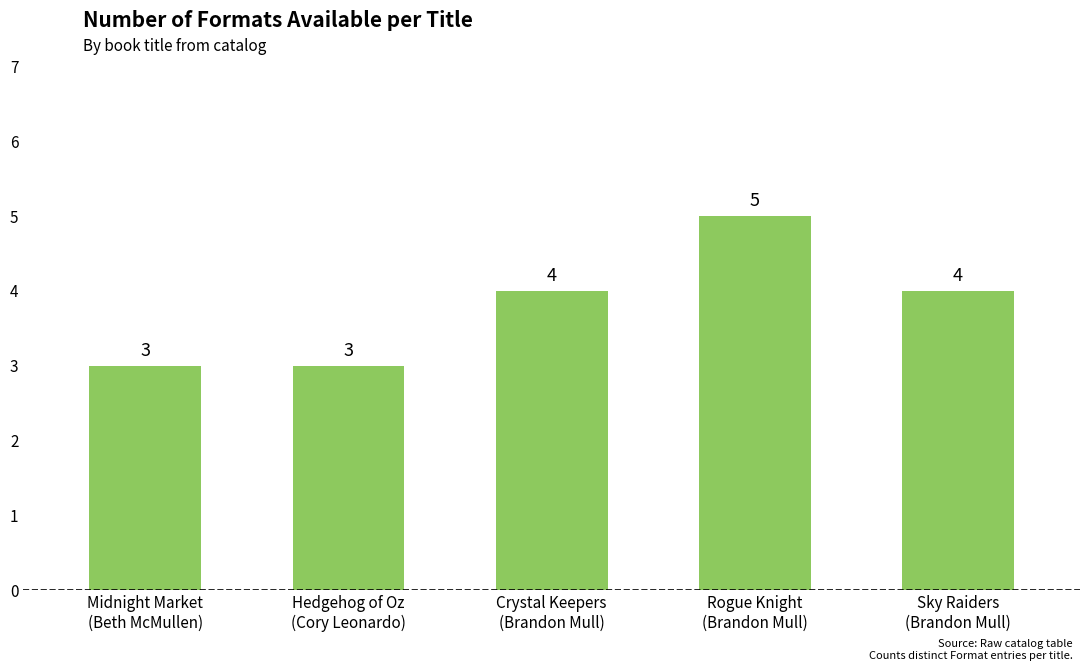

Approximately how many times larger is the value at Sky Raiders
(Brandon Mull) compared to Hedgehog of Oz
(Cory Leonardo)?

1.3